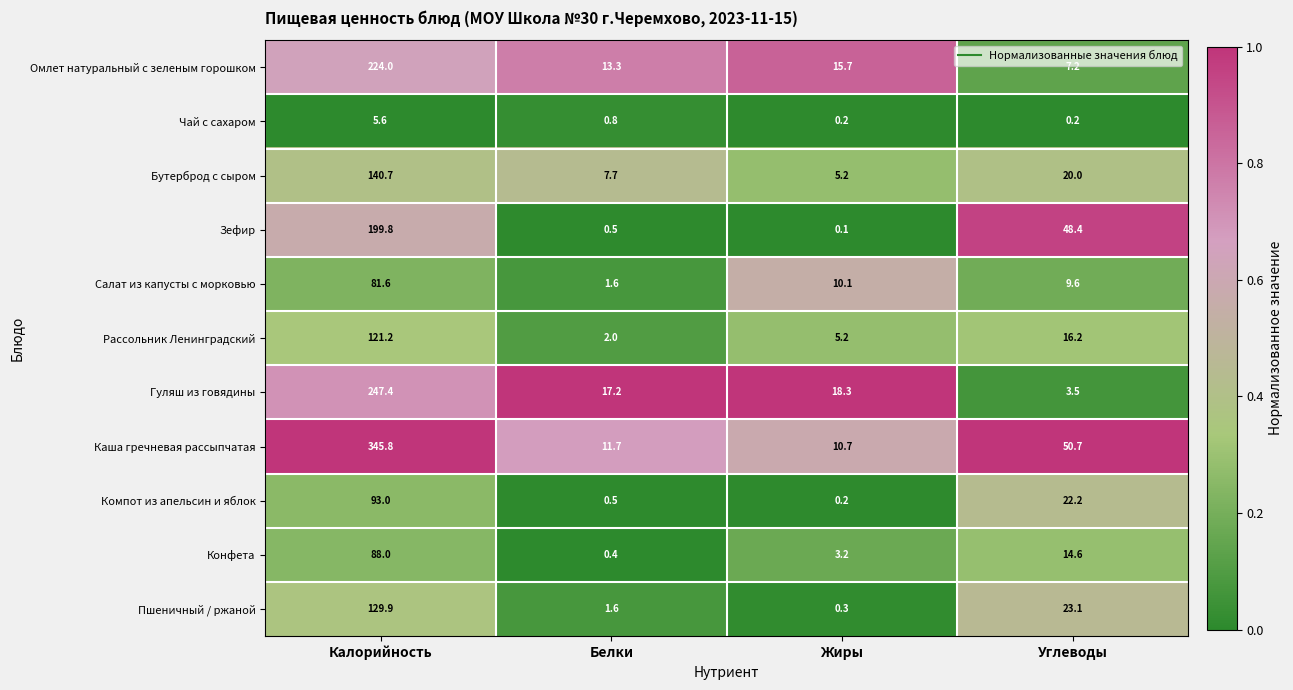

What is the greatest value displayed?

345.8